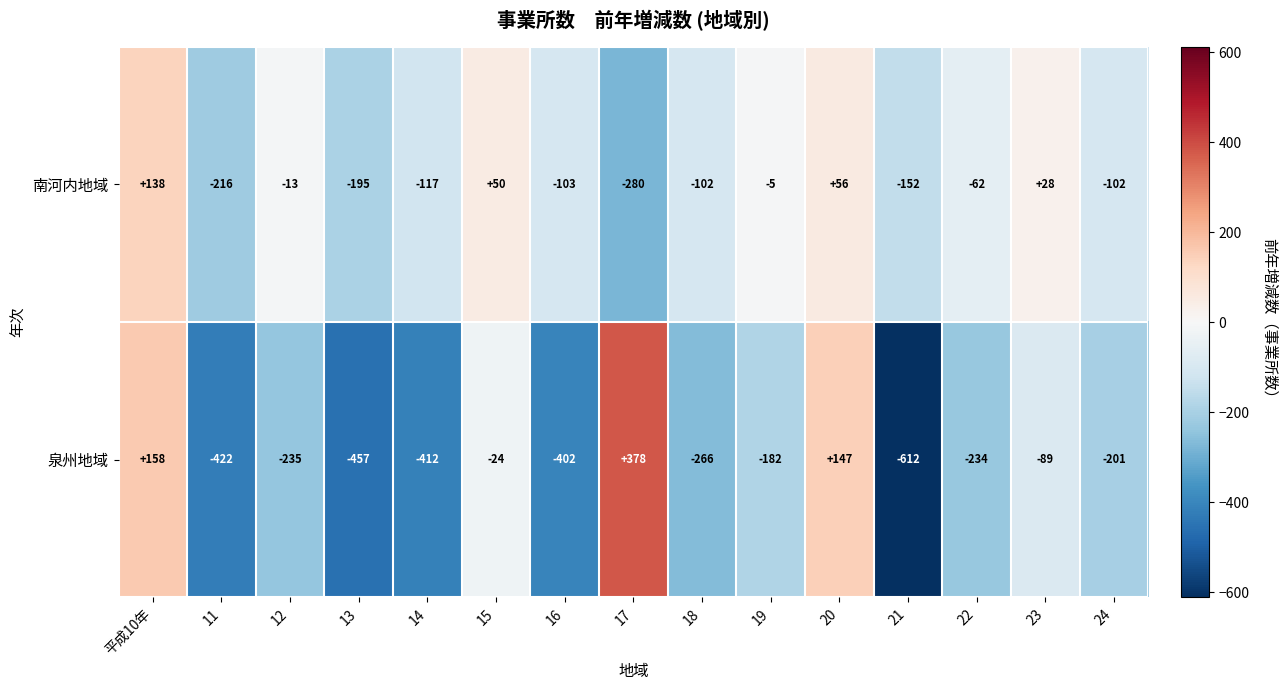

What is the approximate value of 泉州地域 at 12, to the nearest 50?

-250